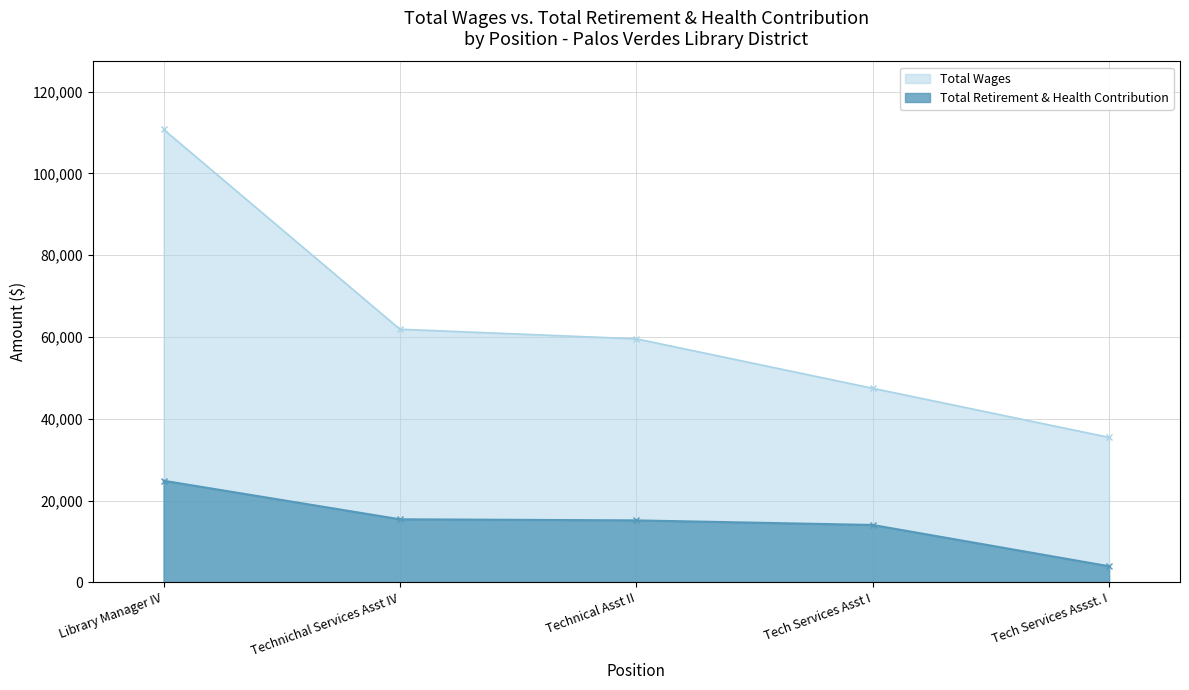

Between Technical Asst II and Tech Services Asst I, which series saw the biggest shift?

Total Wages